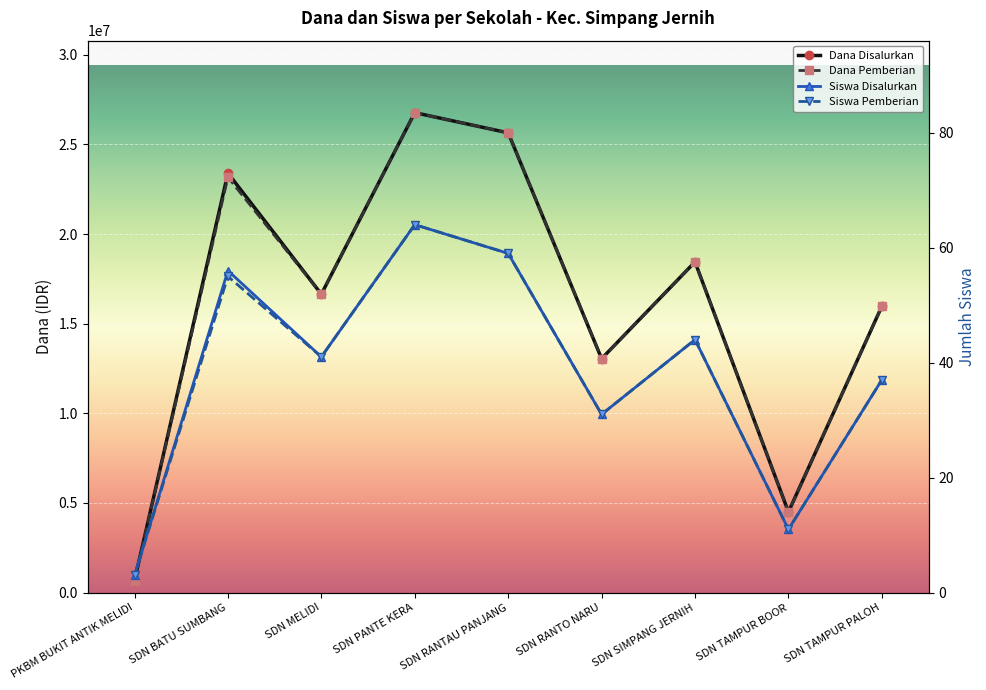

Reading right to left, transcribe all the data shown in this chart.

Dana Disalurkan: SDN TAMPUR PALOH=15975000	SDN TAMPUR BOOR=4500000	SDN SIMPANG JERNIH=18450000	SDN RANTO NARU=13050000	SDN RANTAU PANJANG=25650000	SDN PANTE KERA=26775000	SDN MELIDI=16650000	SDN BATU SUMBANG=23400000	PKBM BUKIT ANTIK MELIDI=675000
Dana Pemberian: SDN TAMPUR PALOH=15975000	SDN TAMPUR BOOR=4500000	SDN SIMPANG JERNIH=18450000	SDN RANTO NARU=13050000	SDN RANTAU PANJANG=25650000	SDN PANTE KERA=26775000	SDN MELIDI=16650000	SDN BATU SUMBANG=23175000	PKBM BUKIT ANTIK MELIDI=675000
Siswa Disalurkan: SDN TAMPUR PALOH=37	SDN TAMPUR BOOR=11	SDN SIMPANG JERNIH=44	SDN RANTO NARU=31	SDN RANTAU PANJANG=59	SDN PANTE KERA=64	SDN MELIDI=41	SDN BATU SUMBANG=56	PKBM BUKIT ANTIK MELIDI=3
Siswa Pemberian: SDN TAMPUR PALOH=37	SDN TAMPUR BOOR=11	SDN SIMPANG JERNIH=44	SDN RANTO NARU=31	SDN RANTAU PANJANG=59	SDN PANTE KERA=64	SDN MELIDI=41	SDN BATU SUMBANG=55	PKBM BUKIT ANTIK MELIDI=3